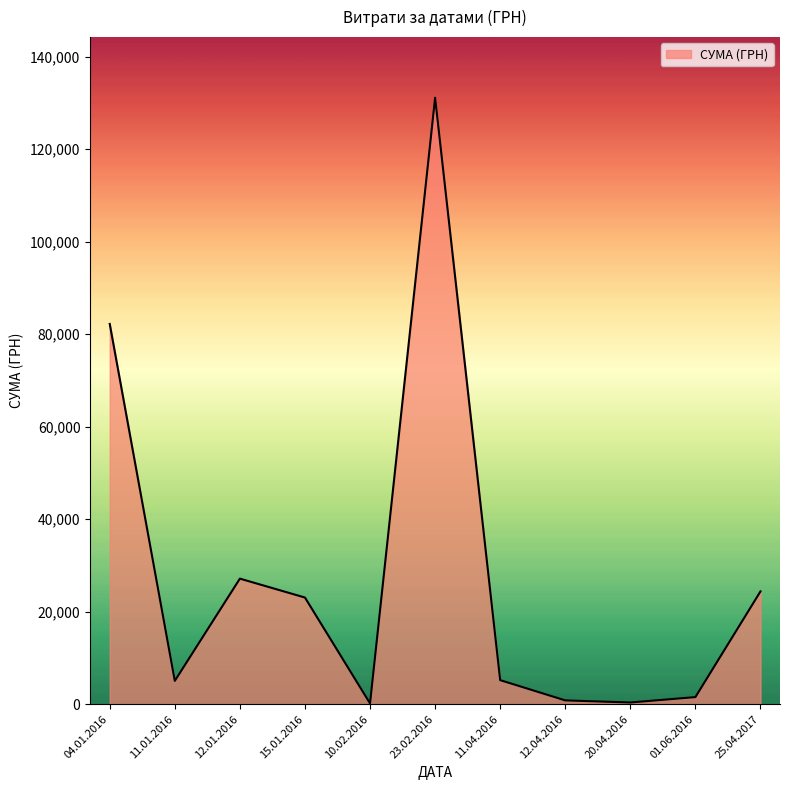

Is it true that the value at 10.02.2016 is 177.1?

True